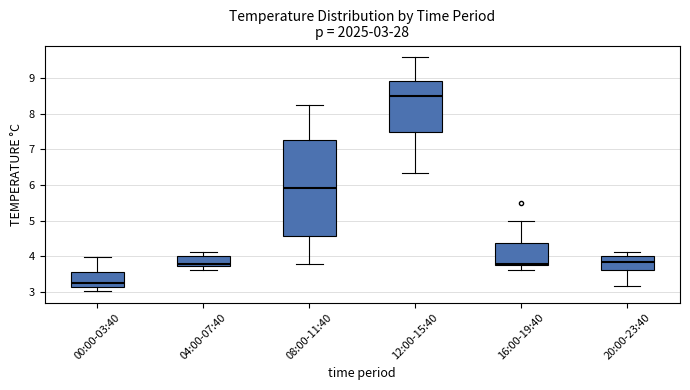

Which box is the tallest, from its lower edge to its upper edge?

08:00-11:40